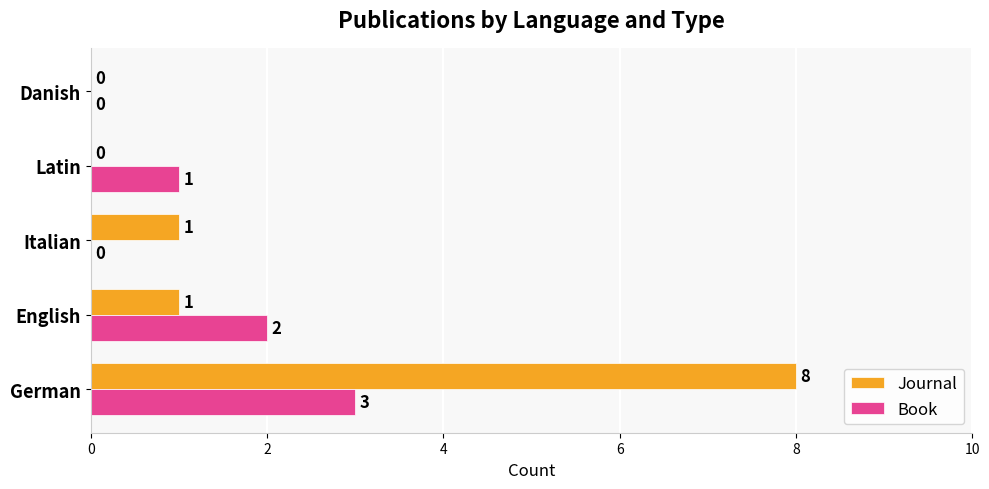

The value of Journal at Latin is -4. True or false?

False